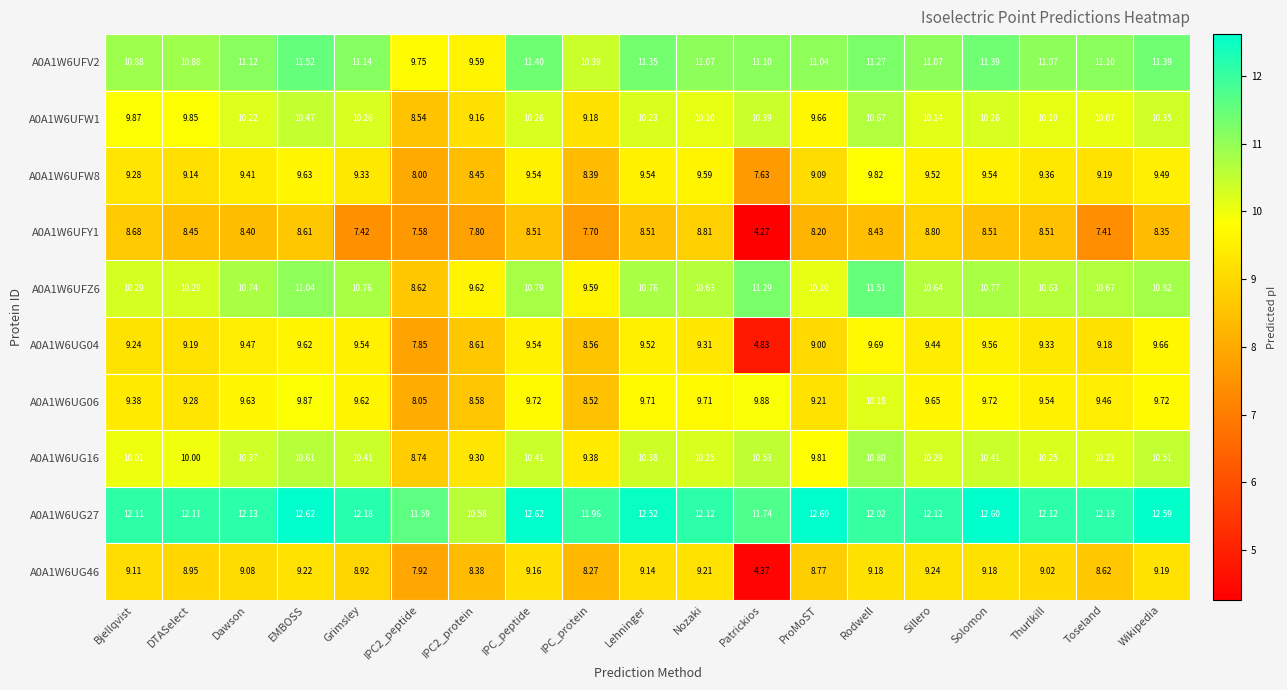

Which label corresponds to the smallest value in the chart?

Patrickios